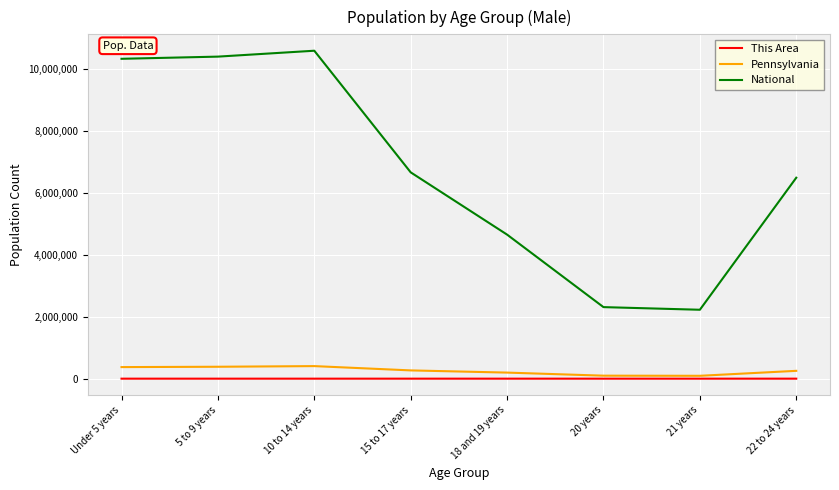

At which category does the chart reach its peak across all series?

10 to 14 years